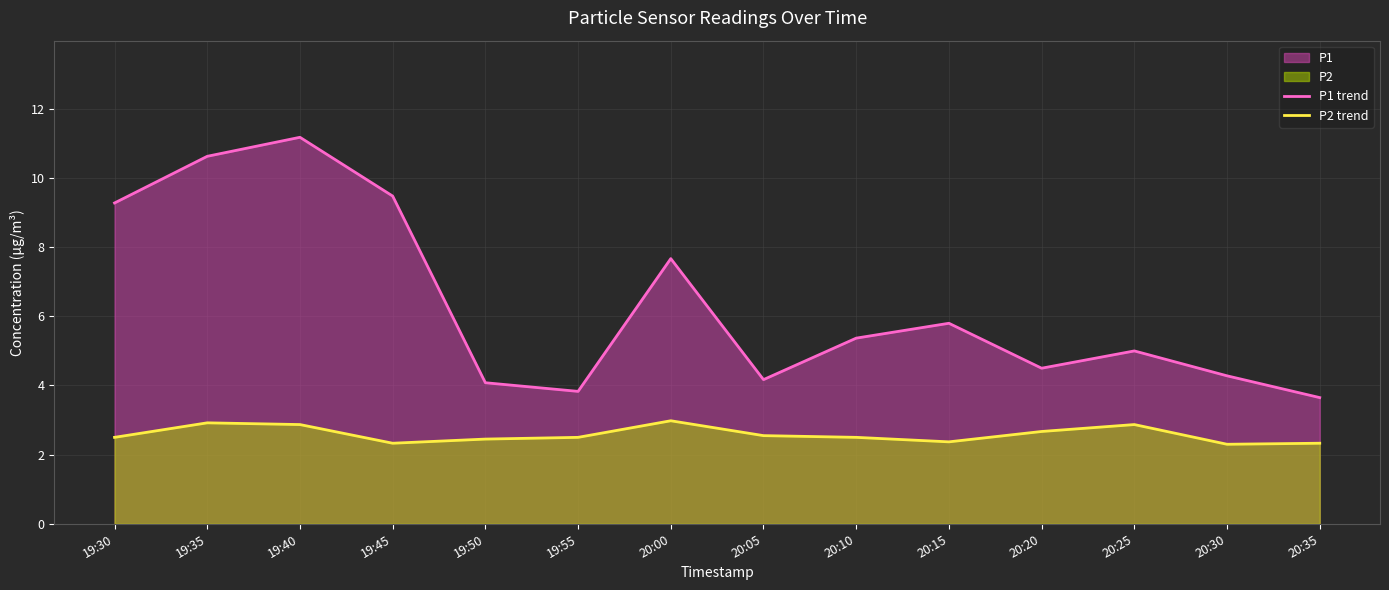

What value does the P2 trend series have at 20:30?

2.3